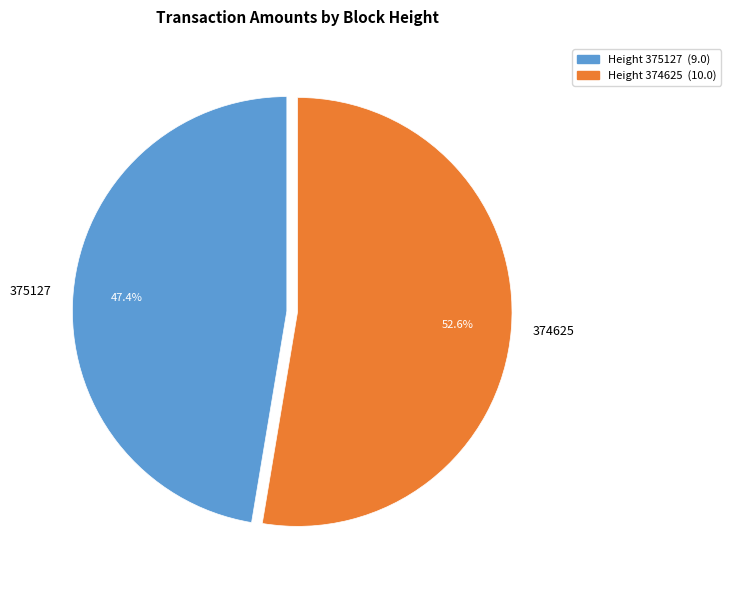

Combined, do 375127 and 374625 account for over 50%?

Yes